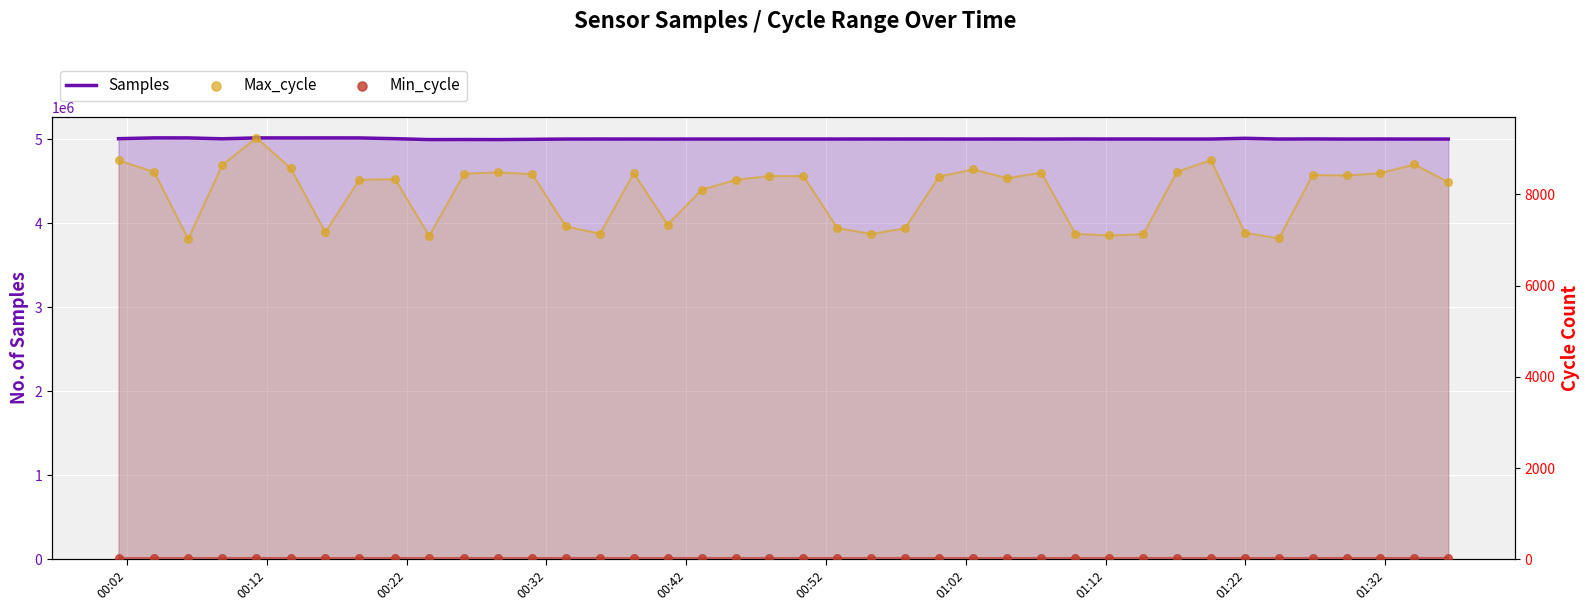

Which series has the largest total across all categories?

Samples